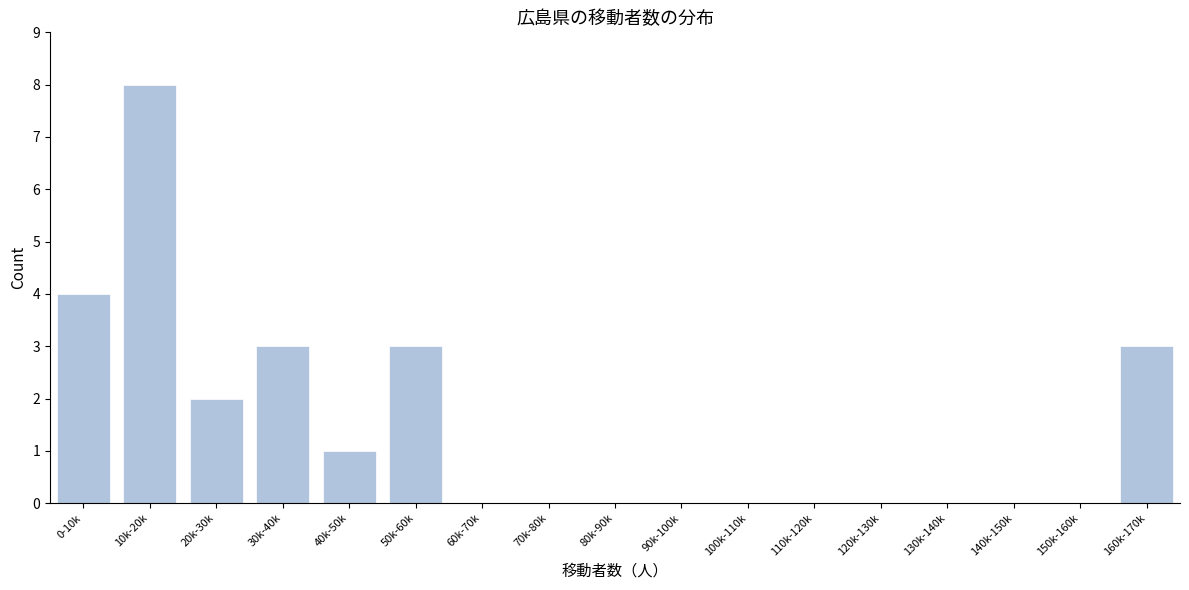

Reading left to right, transcribe all the data shown in this chart.

0-10k=4	10k-20k=8	20k-30k=2	30k-40k=3	40k-50k=1	50k-60k=3	60k-70k=0	70k-80k=0	80k-90k=0	90k-100k=0	100k-110k=0	110k-120k=0	120k-130k=0	130k-140k=0	140k-150k=0	150k-160k=0	160k-170k=3